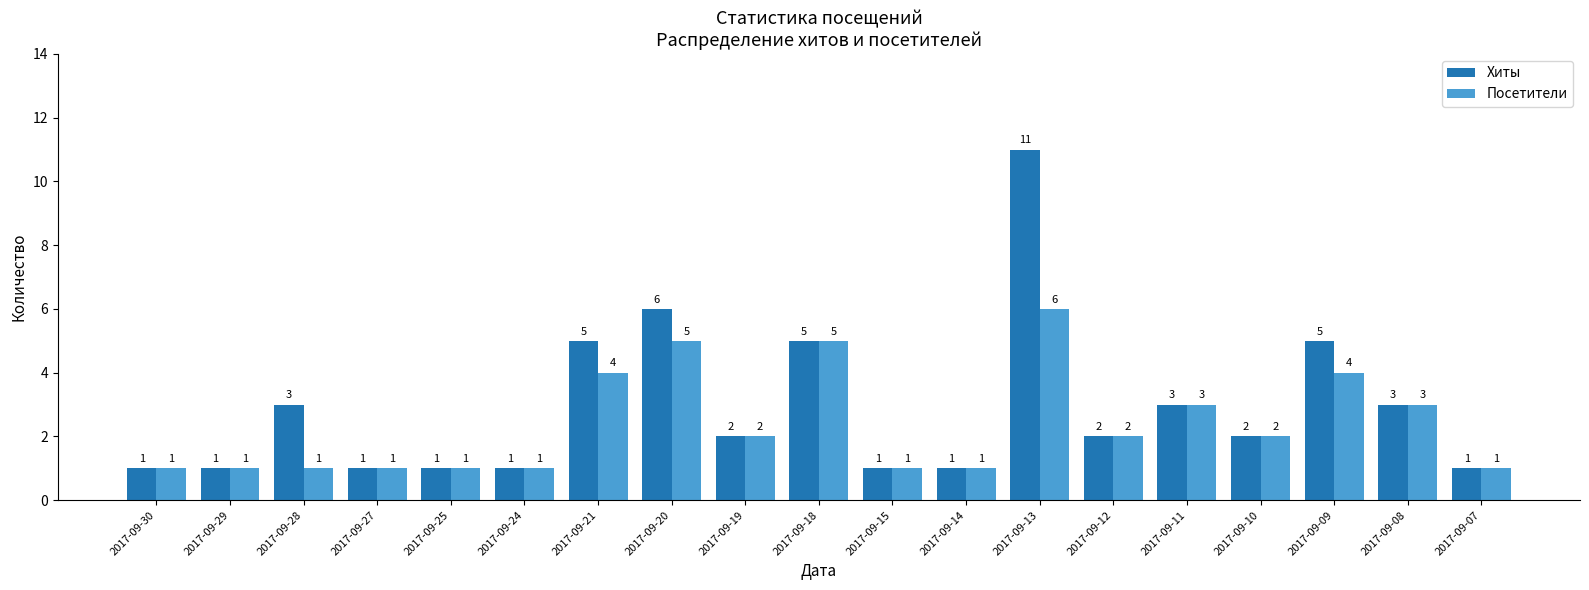

Which series has the widest spread of values?

Хиты